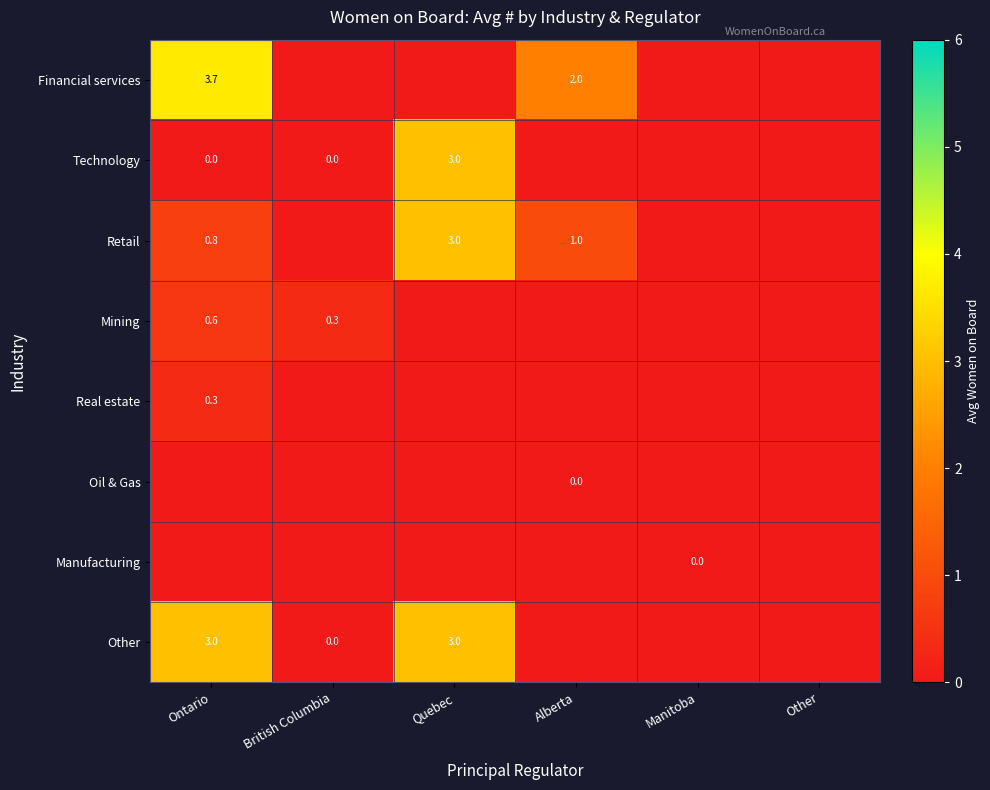

The Financial services series shows 2.0 at Alberta. True or false?

True